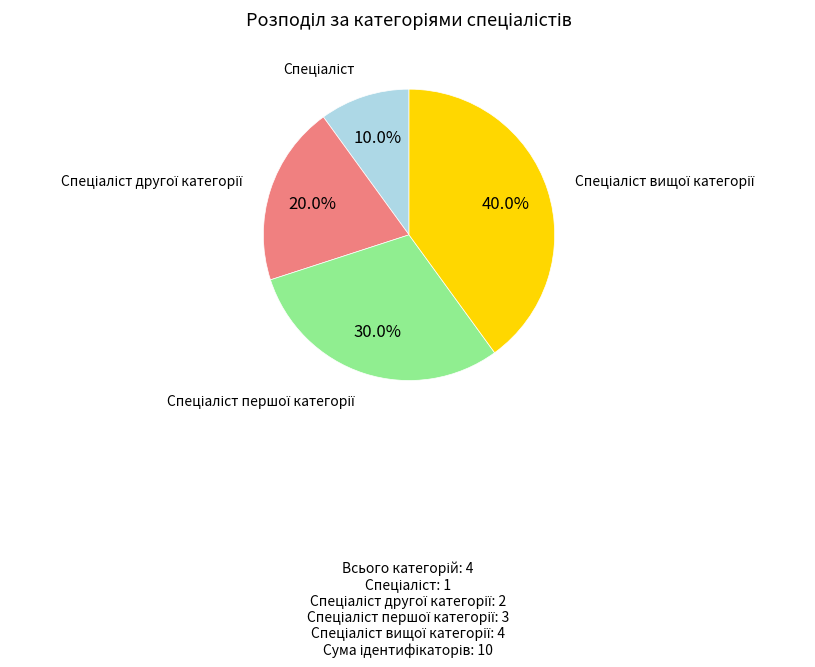

Is there a majority slice in this chart?

No